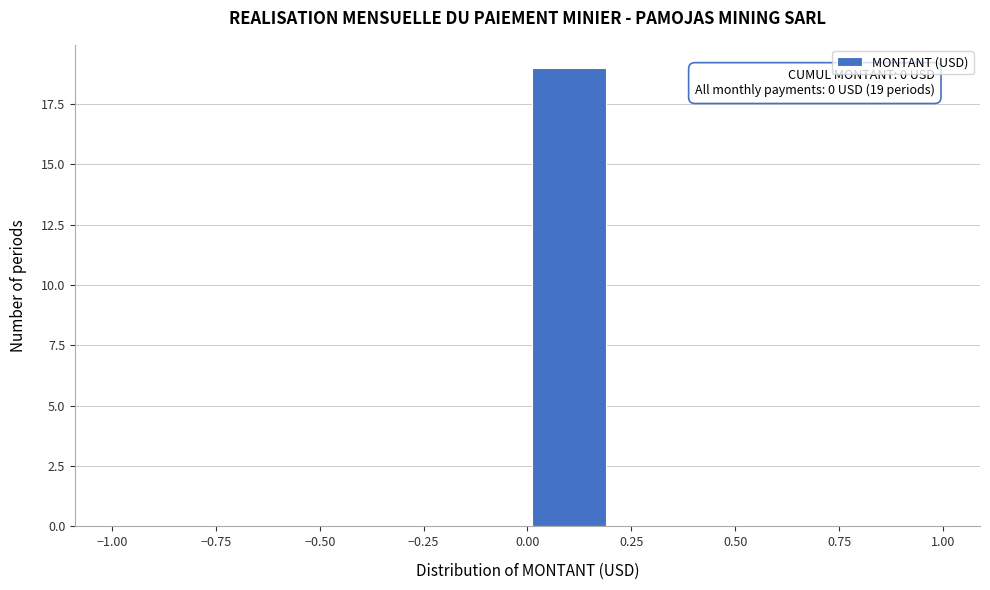

Over which range of the x-axis is the bar tallest?

0.0 to 0.2